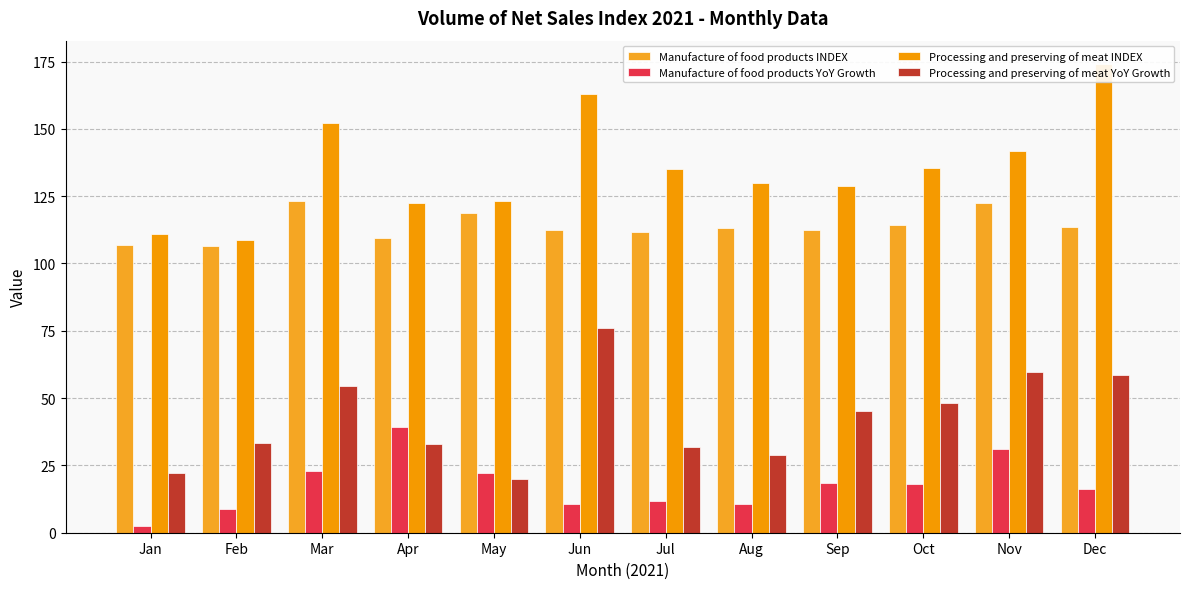

The Processing and preserving of meat INDEX series shows 128.9 at Sep. True or false?

True